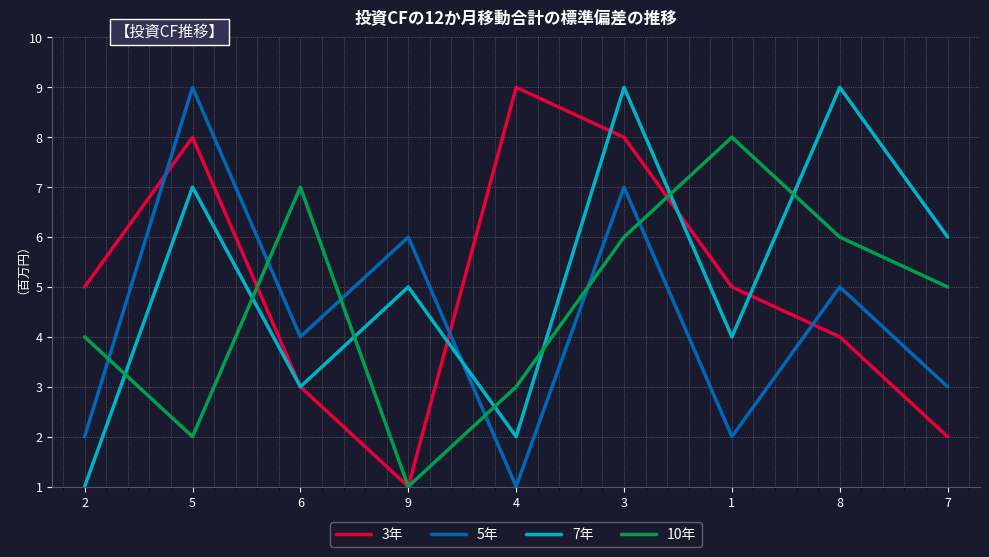

What position from the left is 7?

9